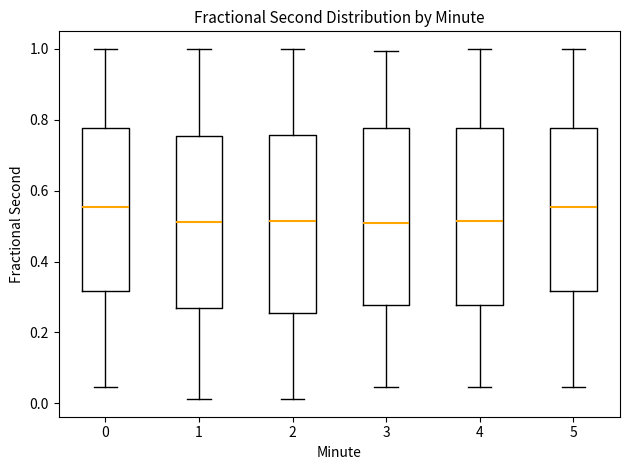

Reading left to right, transcribe this box plot: for each box, give where its median line is, the range the box spans, and where its two whiskers end, as read against the y-axis. The values are not printed on the chart, so give them approximately, as read against the axis.

0: median 0.56, box 0.32 to 0.78, whiskers 0.04 to 1.00
1: median 0.52, box 0.26 to 0.76, whiskers 0.02 to 1.00
2: median 0.52, box 0.26 to 0.76, whiskers 0.02 to 1.00
3: median 0.50, box 0.28 to 0.78, whiskers 0.04 to 1.00
4: median 0.52, box 0.28 to 0.78, whiskers 0.04 to 1.00
5: median 0.56, box 0.32 to 0.78, whiskers 0.04 to 1.00